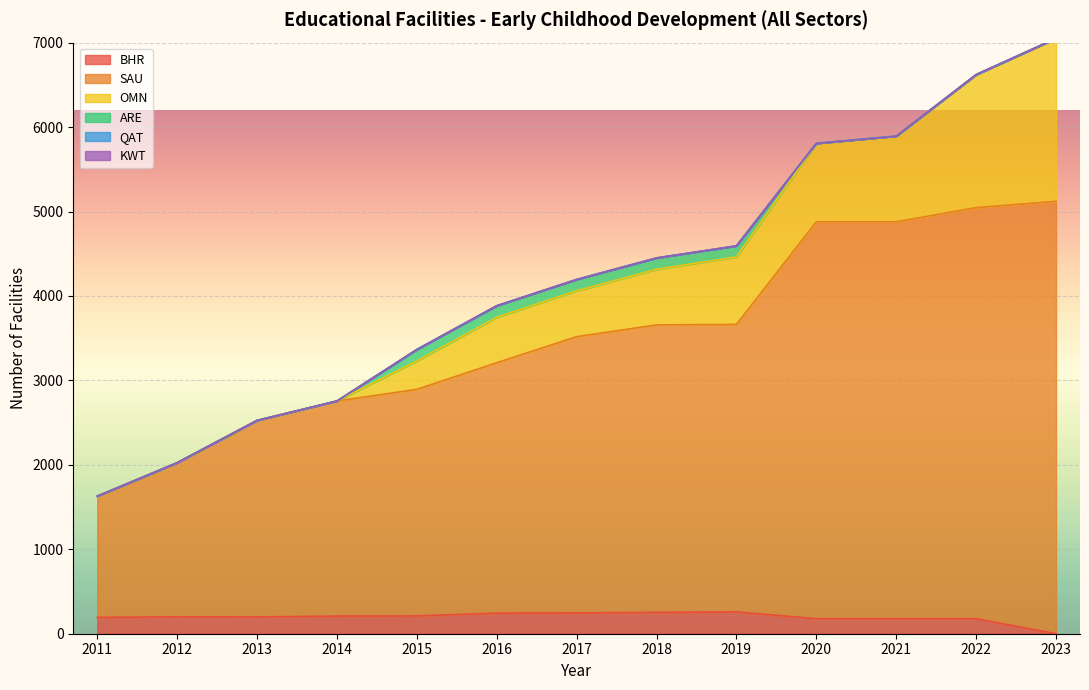

What is the total value across all series at 2022?

6621